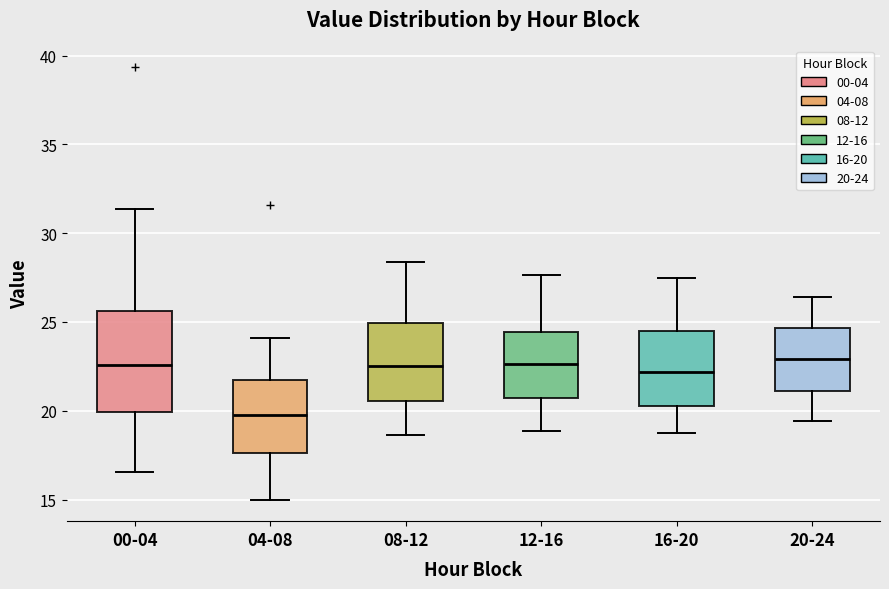

Comparing the boxes themselves (not the whiskers), which one is the tallest?

00-04